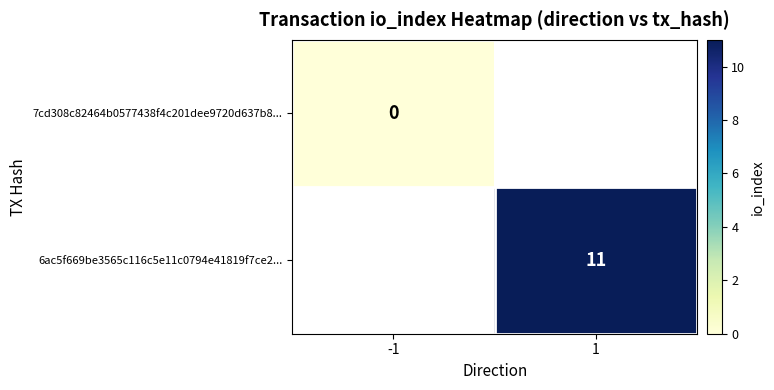

Is the value of 6ac5f669be3565c116c5e11c0794e41819f7ce2... at 1 greater than the value of 7cd308c82464b0577438f4c201dee9720d637b8... at -1?

Yes